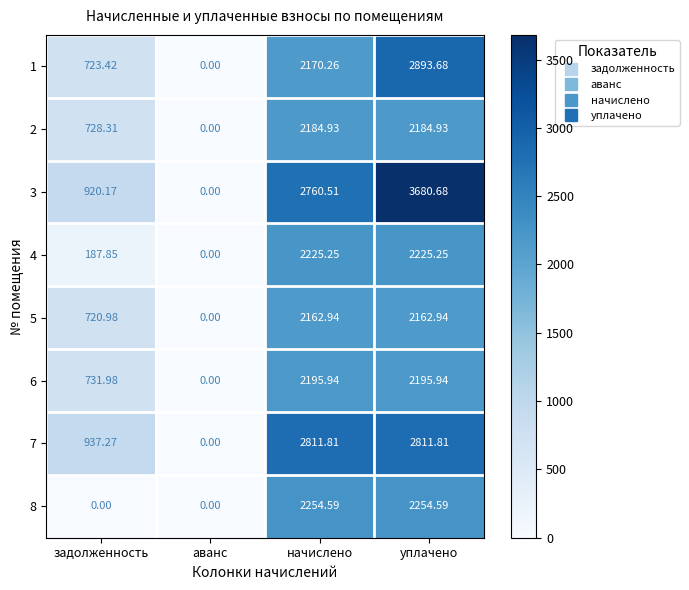

At which category does the chart reach its peak across all series?

уплачено